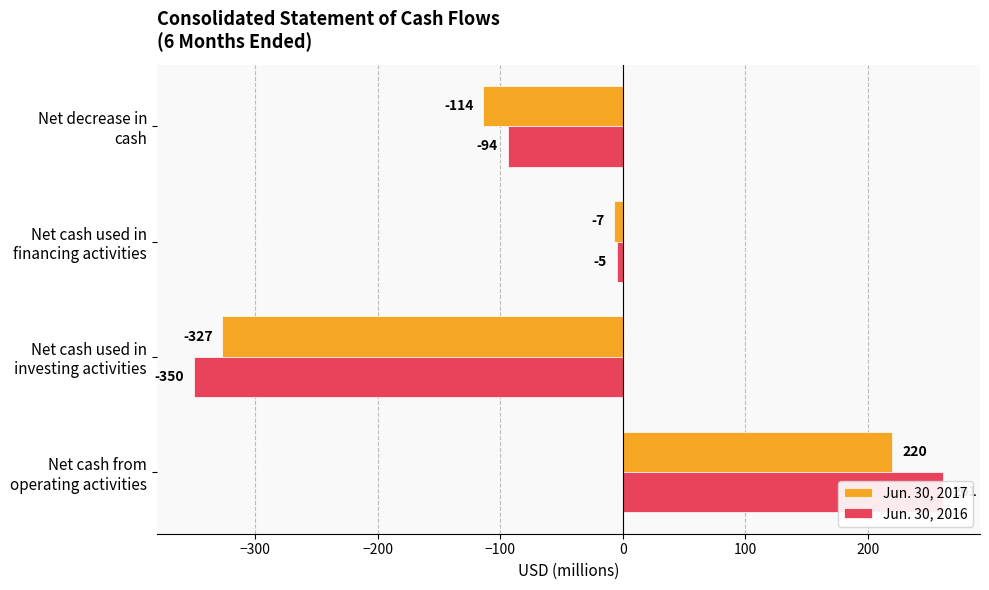

The Jun. 30, 2016 series shows 392 at Net cash from operating activities. True or false?

False